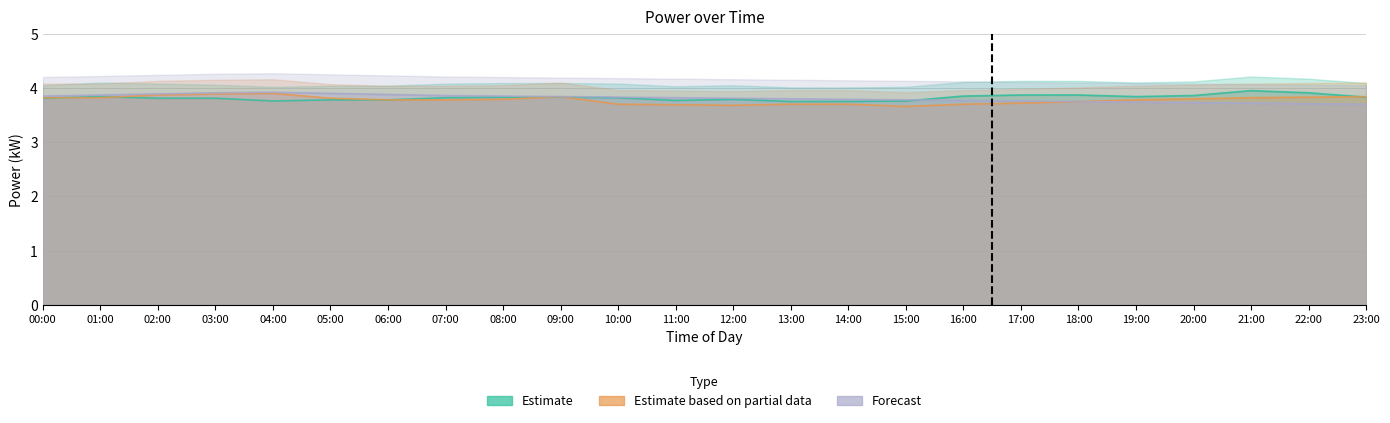

Reading left to right, transcribe all the data shown in this chart.

Estimate: 00:00=3.8	01:00=3.8	02:00=3.8	03:00=3.8	04:00=3.8	05:00=3.8	06:00=3.8	07:00=3.8	08:00=3.8	09:00=3.8	10:00=3.8	11:00=3.8	12:00=3.8	13:00=3.8	14:00=3.8	15:00=3.8	16:00=3.9	17:00=3.9	18:00=3.9	19:00=3.8	20:00=3.9	21:00=4.0	22:00=3.9	23:00=3.8
Estimate based on partial data: 00:00=3.8	01:00=3.8	02:00=3.9	03:00=3.9	04:00=3.9	05:00=3.8	06:00=3.8	07:00=3.8	08:00=3.8	09:00=3.8	10:00=3.7	11:00=3.7	12:00=3.7	13:00=3.7	14:00=3.7	15:00=3.7	16:00=3.7	17:00=3.7	18:00=3.8	19:00=3.8	20:00=3.8	21:00=3.8	22:00=3.8	23:00=3.8
Forecast: 00:00=3.9	01:00=3.9	02:00=3.9	03:00=3.9	04:00=3.9	05:00=3.9	06:00=3.9	07:00=3.9	08:00=3.9	09:00=3.8	10:00=3.8	11:00=3.8	12:00=3.8	13:00=3.8	14:00=3.8	15:00=3.8	16:00=3.8	17:00=3.8	18:00=3.8	19:00=3.7	20:00=3.7	21:00=3.7	22:00=3.7	23:00=3.7